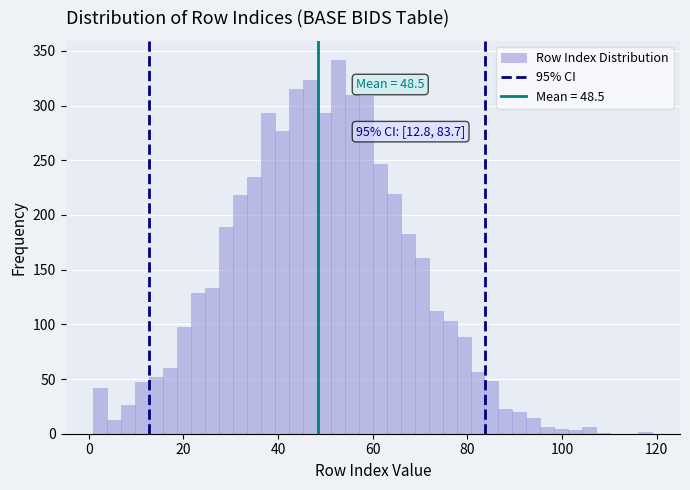

Around what value on the x-axis is the tallest bar? Give the approximate position of its centre, as read against the axis.

52